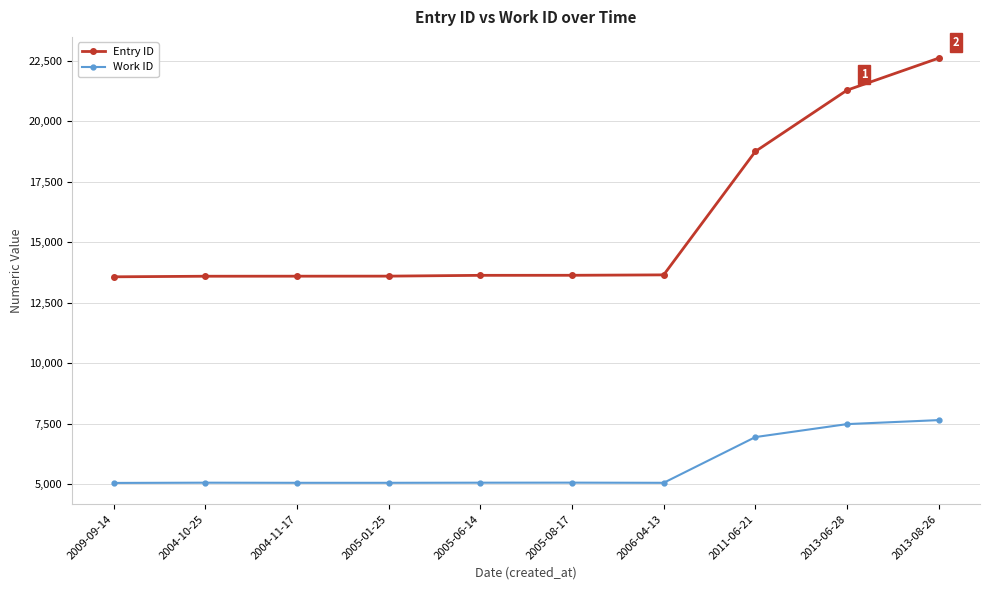

True or false: Entry ID and Work ID intersect in this chart.

False